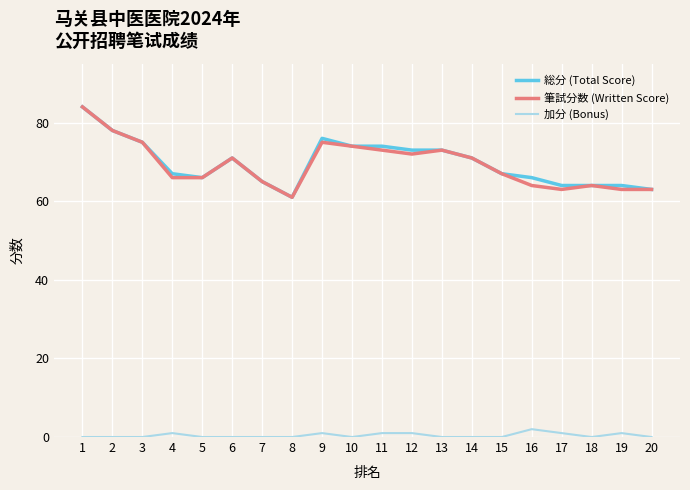

True or false: 筆試分数 (Written Score) and 加分 (Bonus) cross at least once.

False